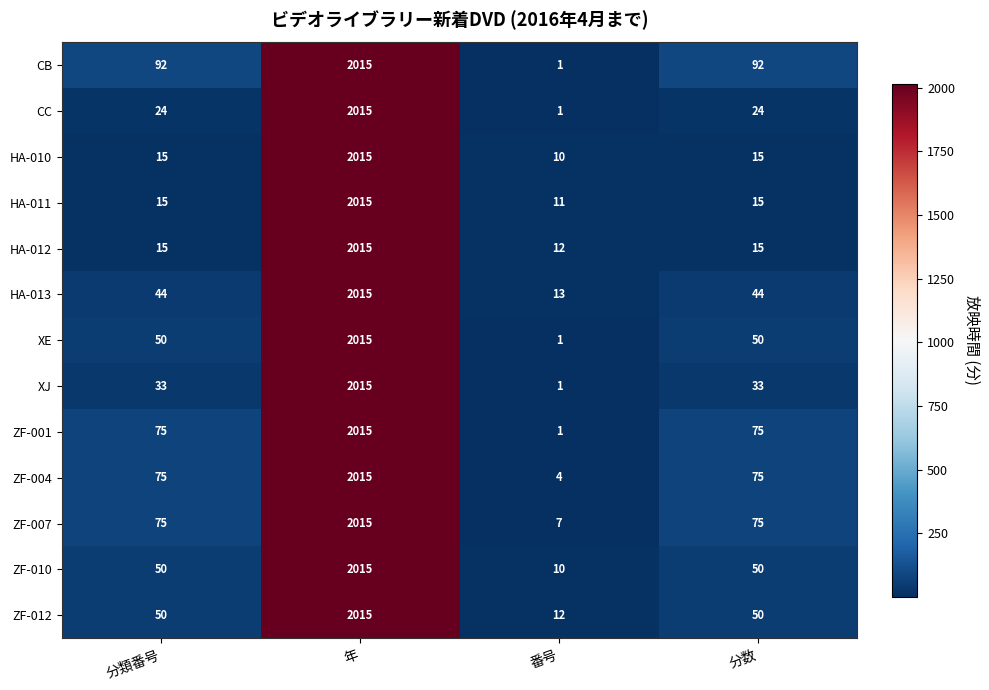

What is the difference between the highest and lowest values at 分類番号?

77